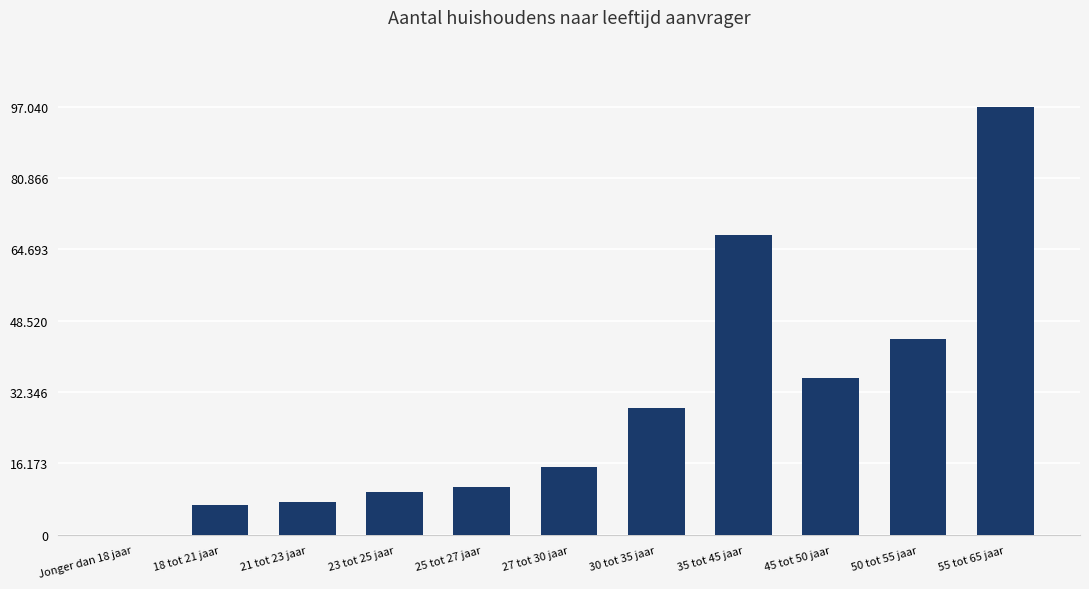

List the labels in order of value, smallest first.

Jonger dan 18 jaar, 18 tot 21 jaar, 21 tot 23 jaar, 23 tot 25 jaar, 25 tot 27 jaar, 27 tot 30 jaar, 30 tot 35 jaar, 45 tot 50 jaar, 50 tot 55 jaar, 35 tot 45 jaar, 55 tot 65 jaar